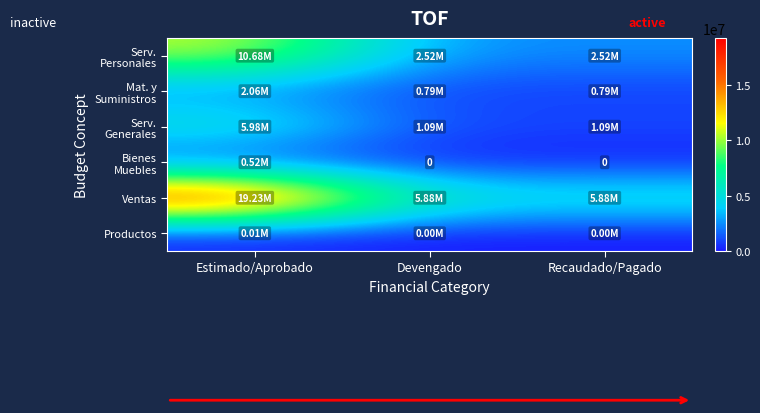

How many distinct data groups are displayed?

6